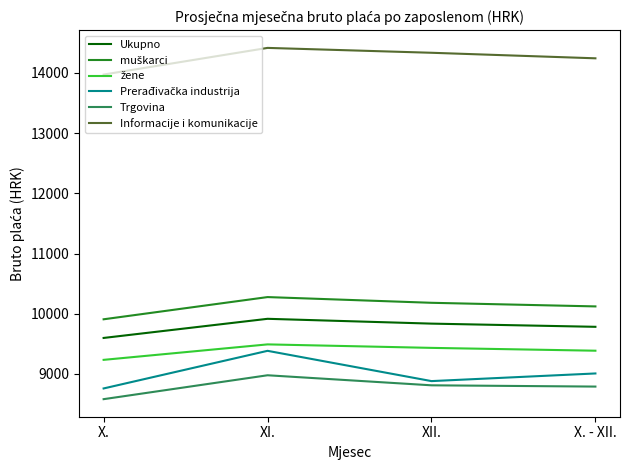

Read the Ukupno value at XII..

9835